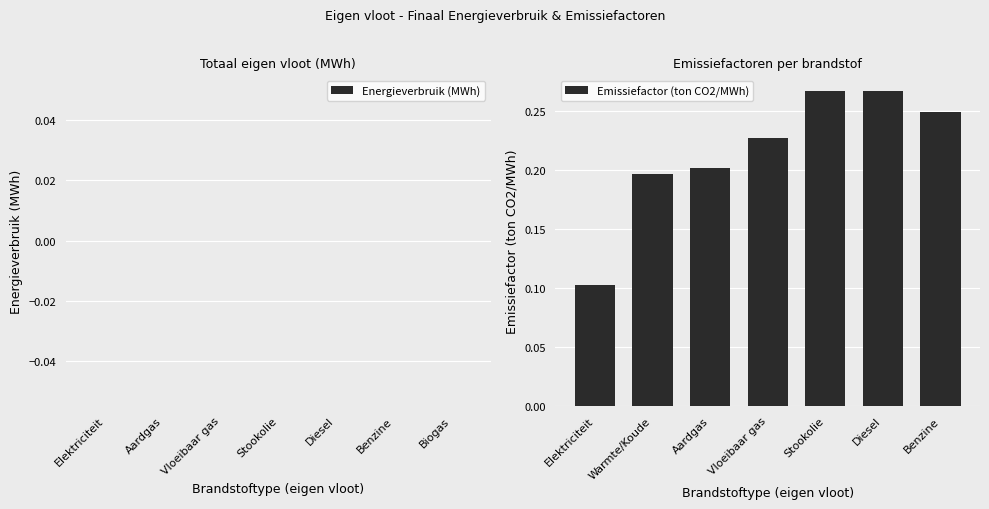

What is the label of the 3rd bar from the left?

Aardgas